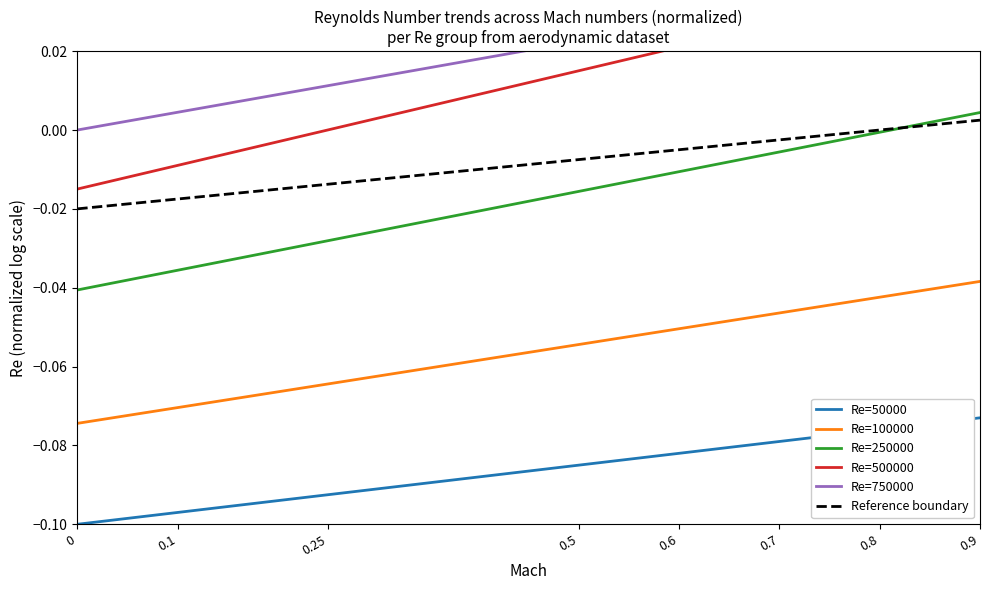

Which category has the highest value across all series?

0.9